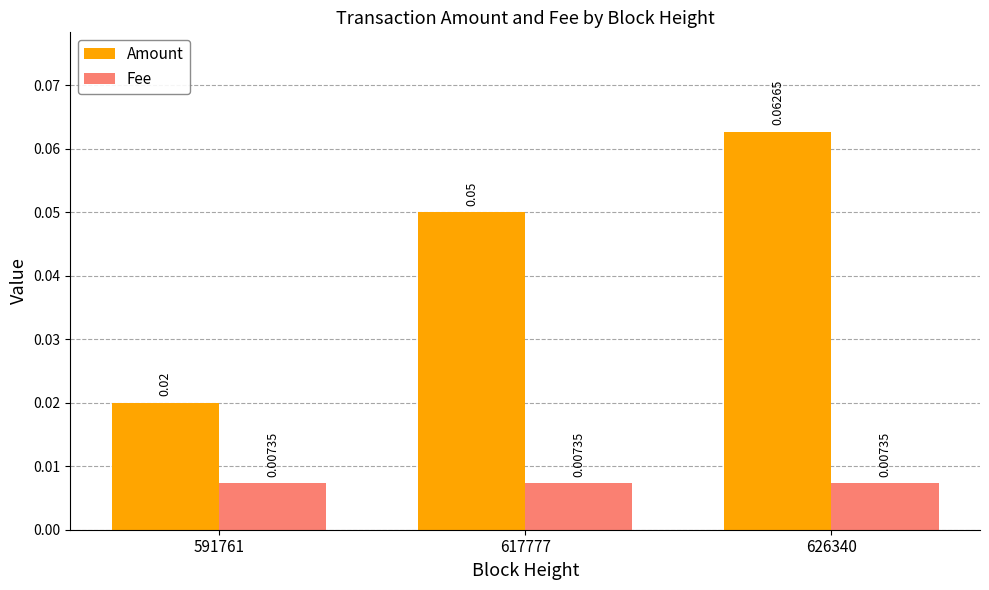

List the series in order of their overall mean, highest first.

Amount, Fee